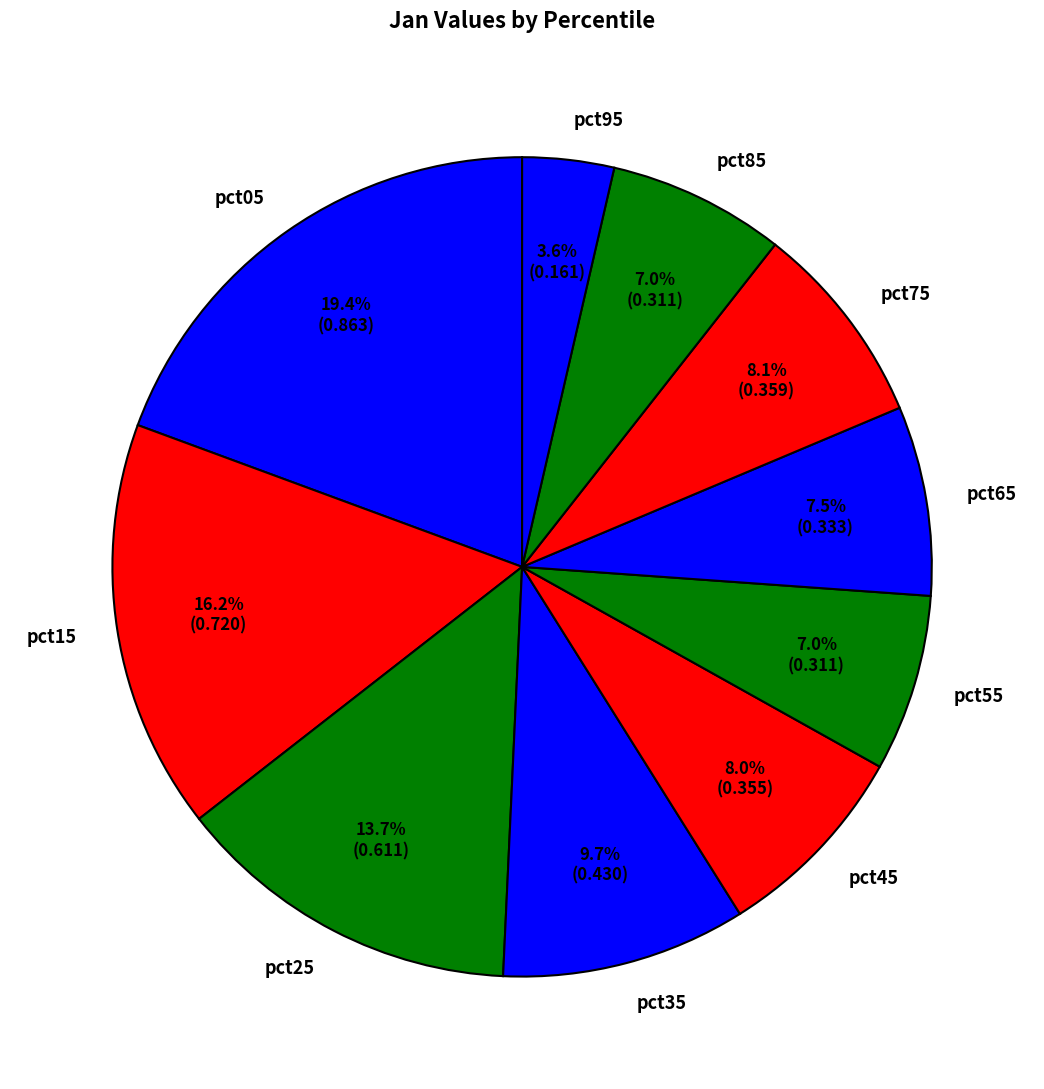

Between pct25 and pct45, which is larger?

pct25